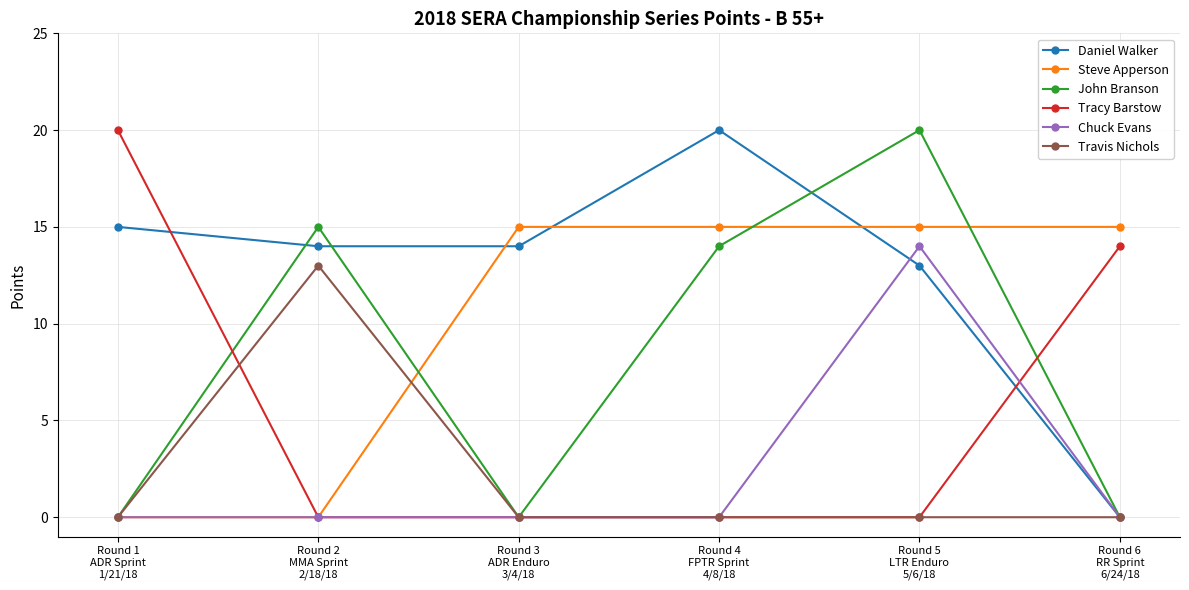

After their last crossing, which series has the higher values: Tracy Barstow or John Branson?

Tracy Barstow